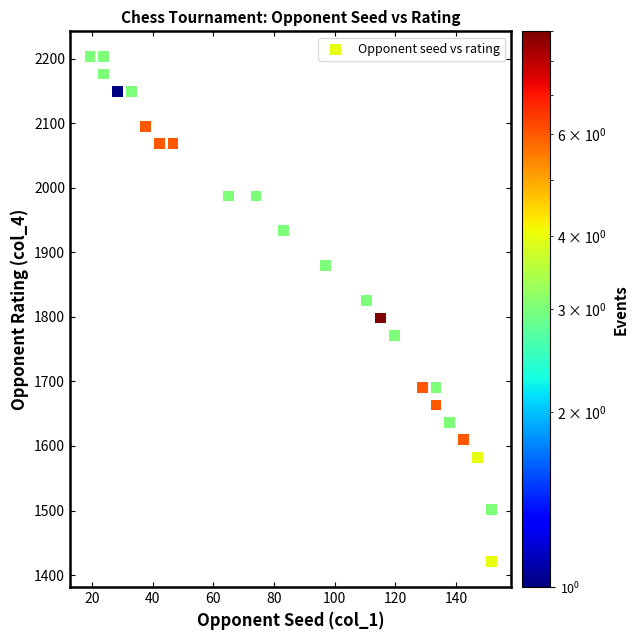

What is the range of Y values (max minus min)?

783.0